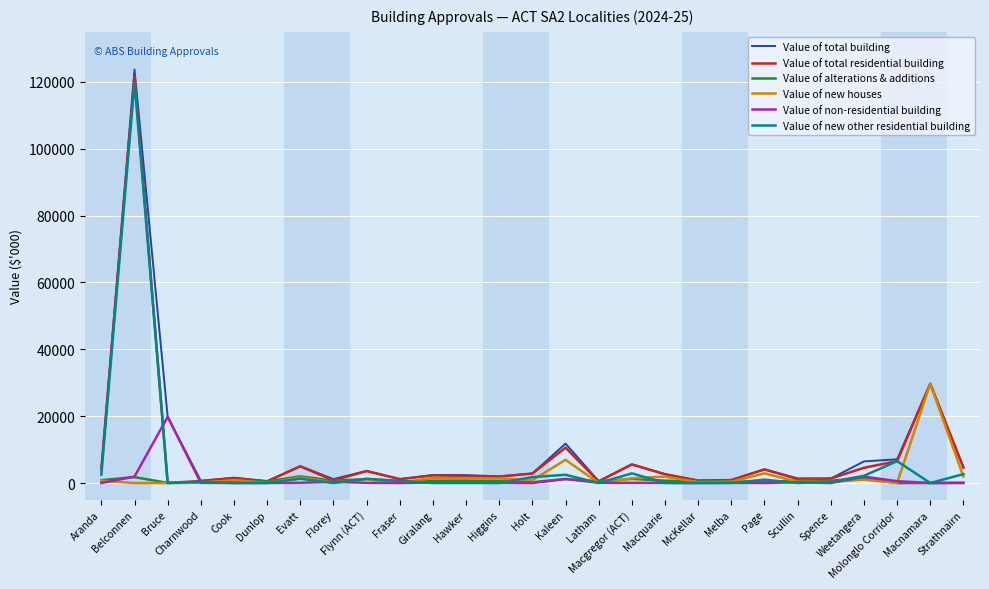

At how many categories does at least one series exceed 67522?

1